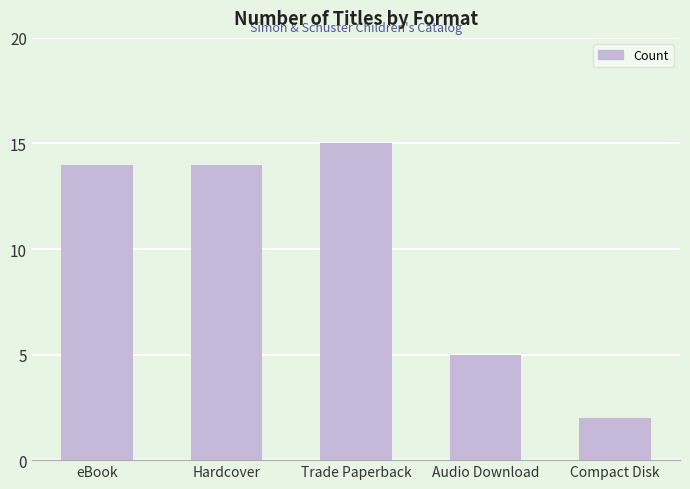

Which label corresponds to the smallest value in the chart?

Compact Disk